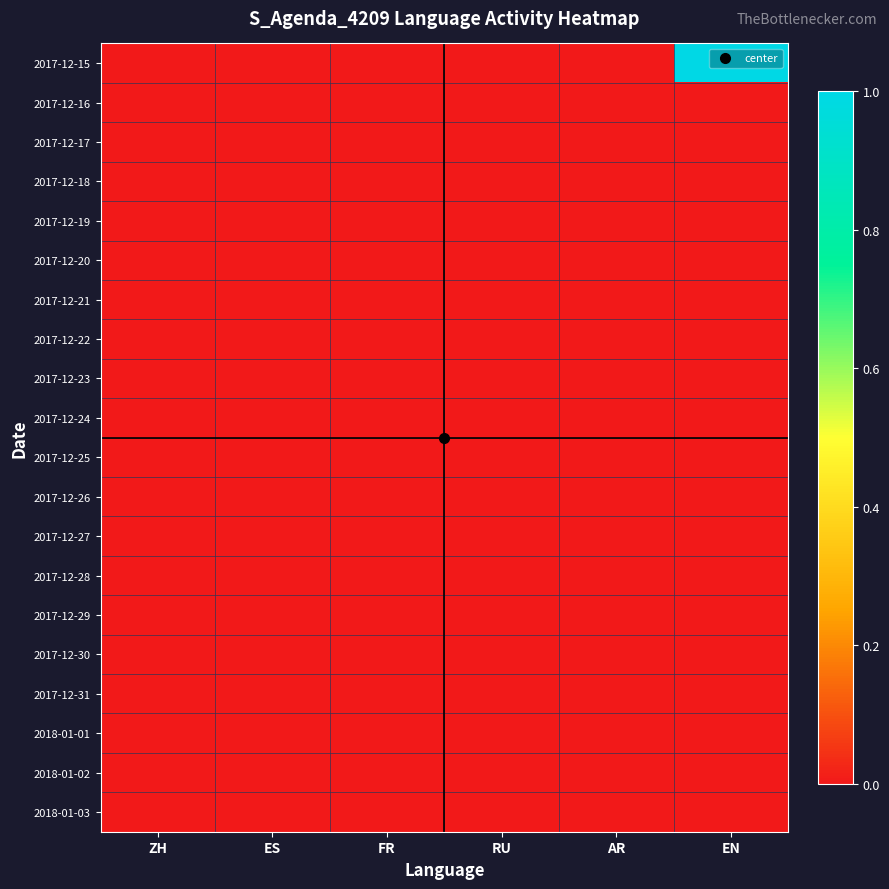

At which category is the sum across all series the highest?

EN